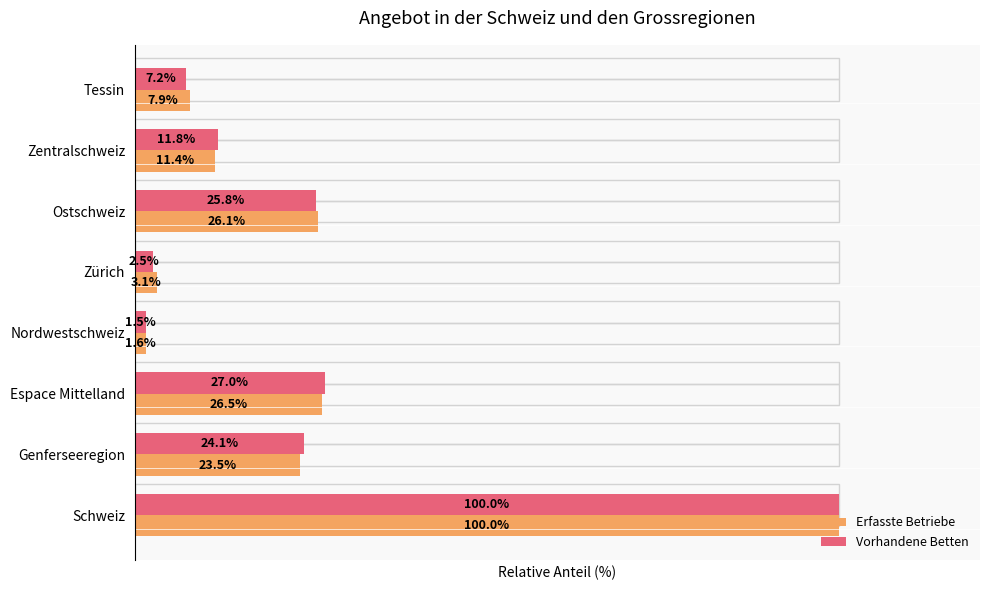

Which category has the lowest value across all series?

Nordwestschweiz